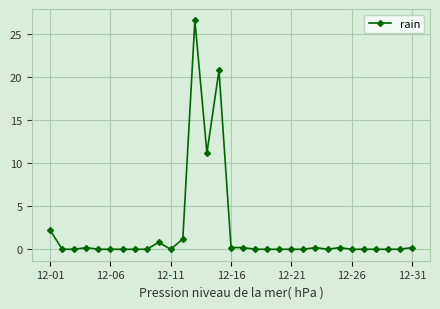

What is the greatest value displayed?

26.6